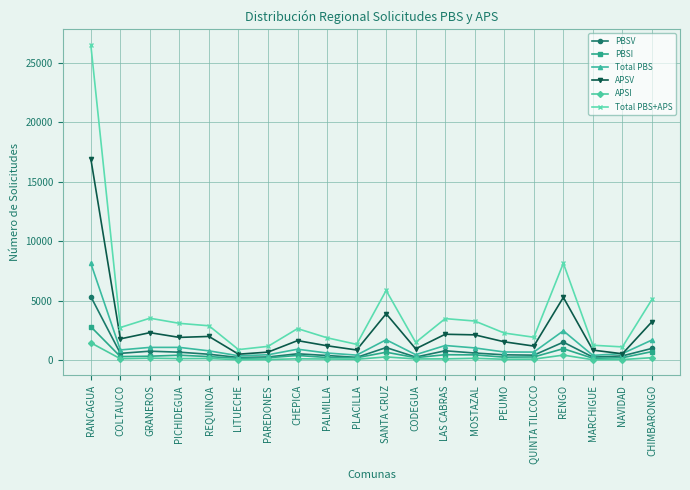

Is it true that Total PBS equals 539 at NAVIDAD?

True